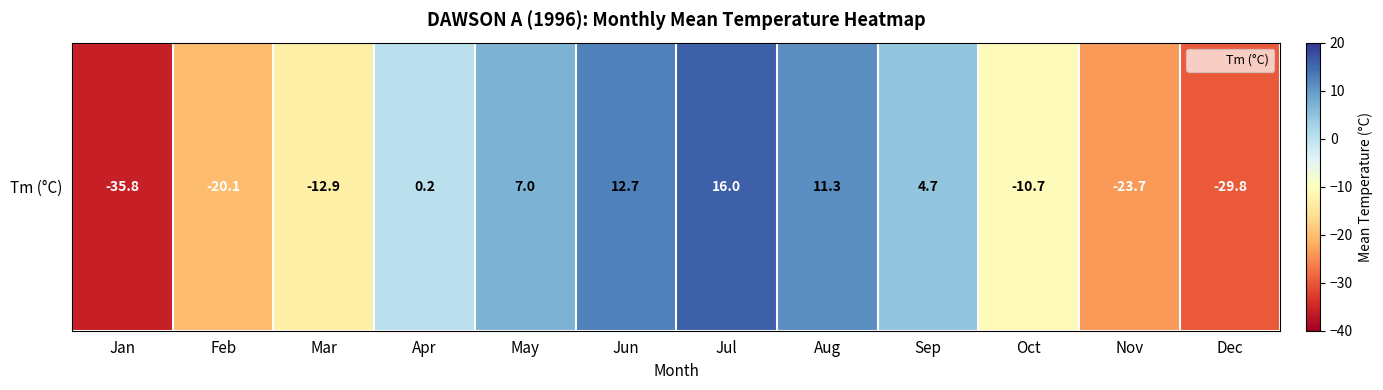

What is the maximum value shown in the chart?

16.0